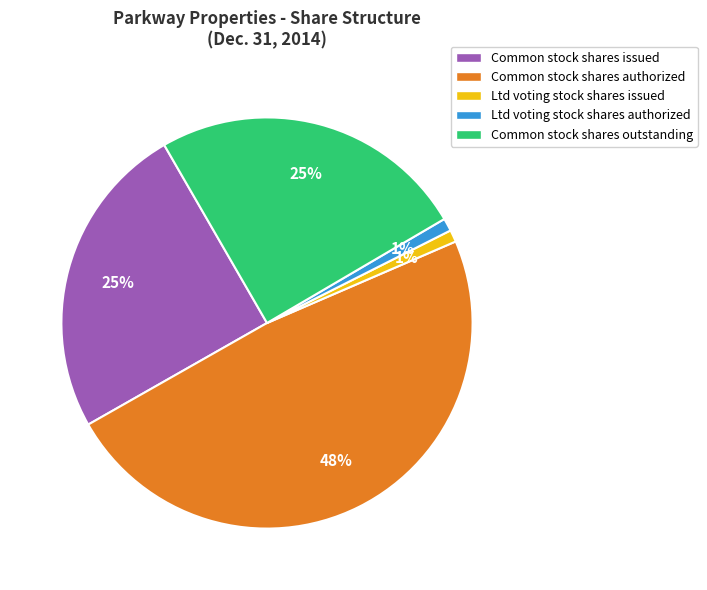

Combined, do Ltd voting stock shares issued and Ltd voting stock shares authorized account for over 50%?

No